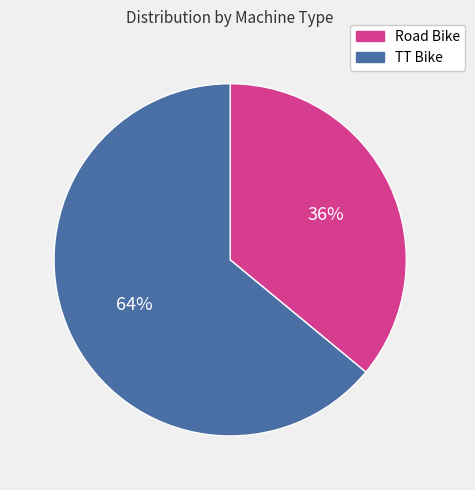

Between TT Bike and Road Bike, which is larger?

TT Bike